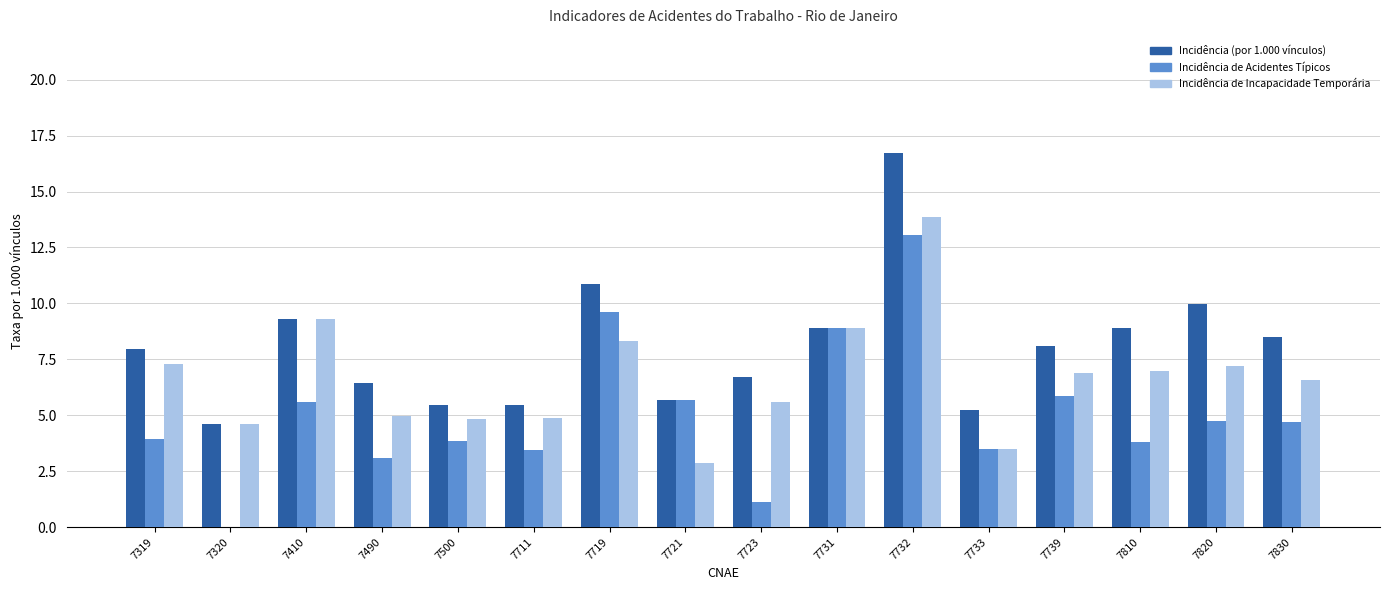

What is the total value across all series at 7500?

14.1